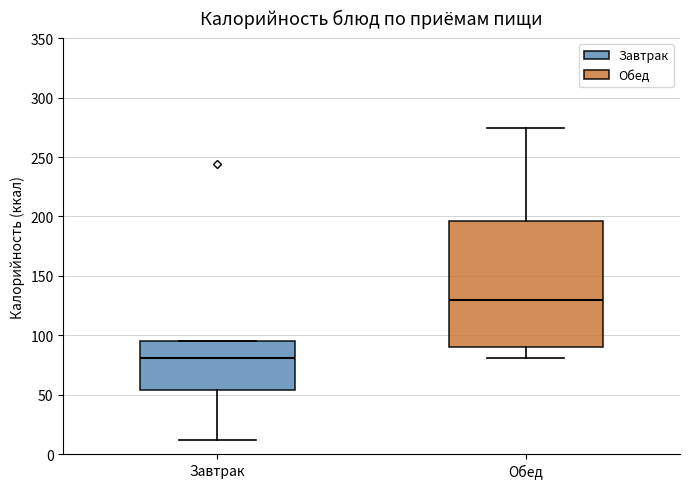

Reading left to right, transcribe this box plot: for each box, give where its median line is, the range the box spans, and where its two whiskers end, as read against the y-axis. The values are not printed on the chart, so give them approximately, as read against the axis.

Завтрак: median 80, box 55 to 95, whiskers 10 to 95
Обед: median 130, box 90 to 195, whiskers 80 to 275